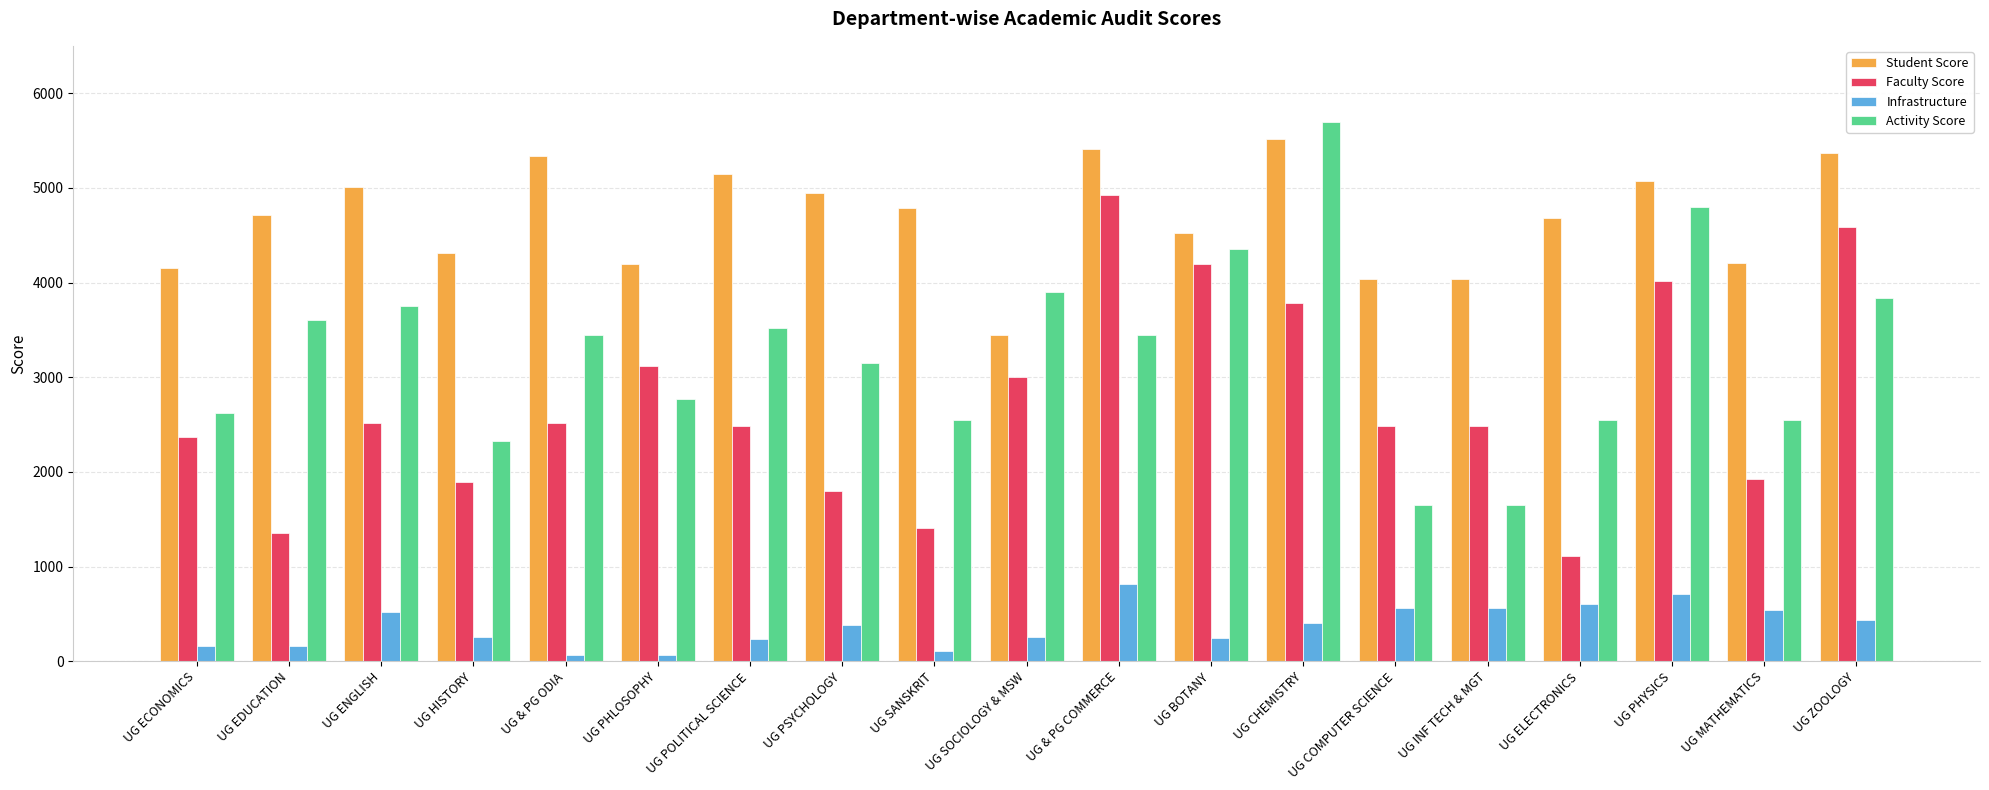

How many groups of bars are there?

19